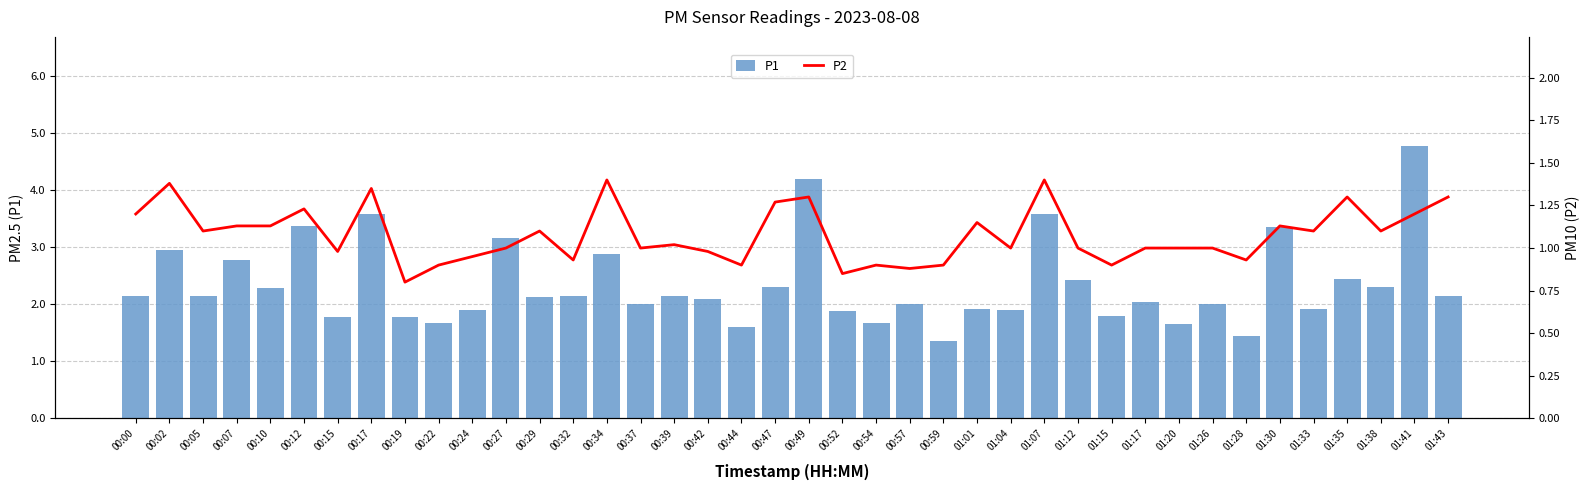

What is the difference between the P2 values at 00:34 and 01:20?

0.4